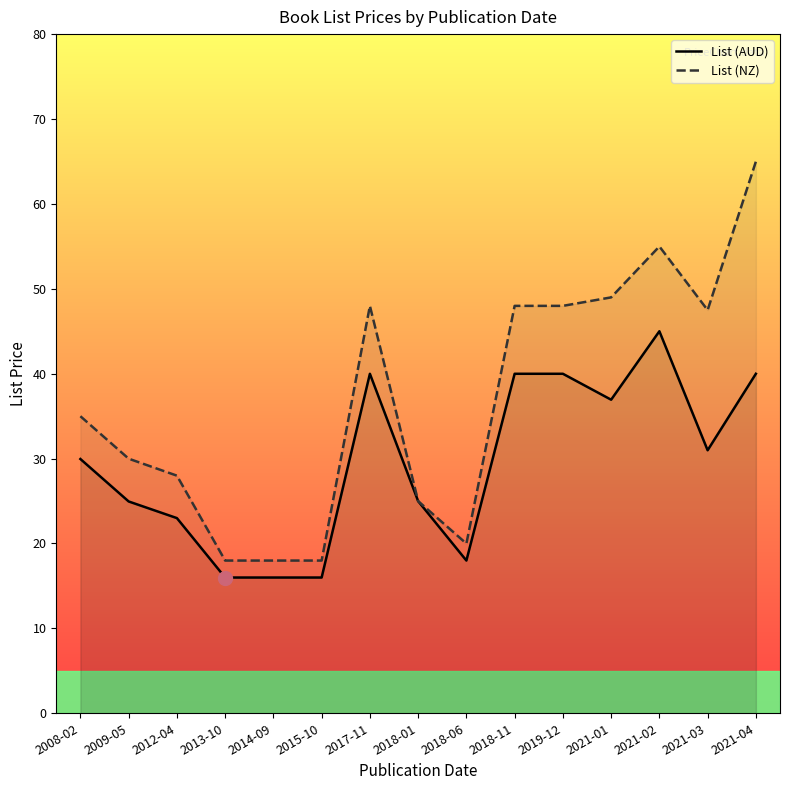

What is the minimum value for List (NZ)?

18.0